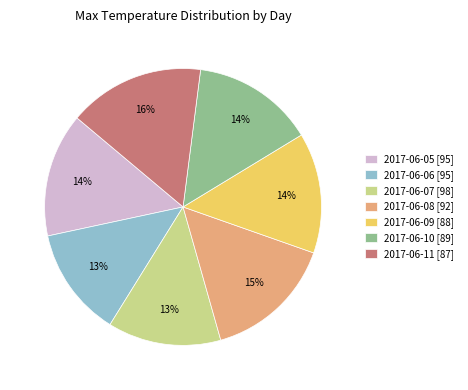

Do 2017-06-05 [95] and 2017-06-09 [88] together represent more than half of the pie?

No